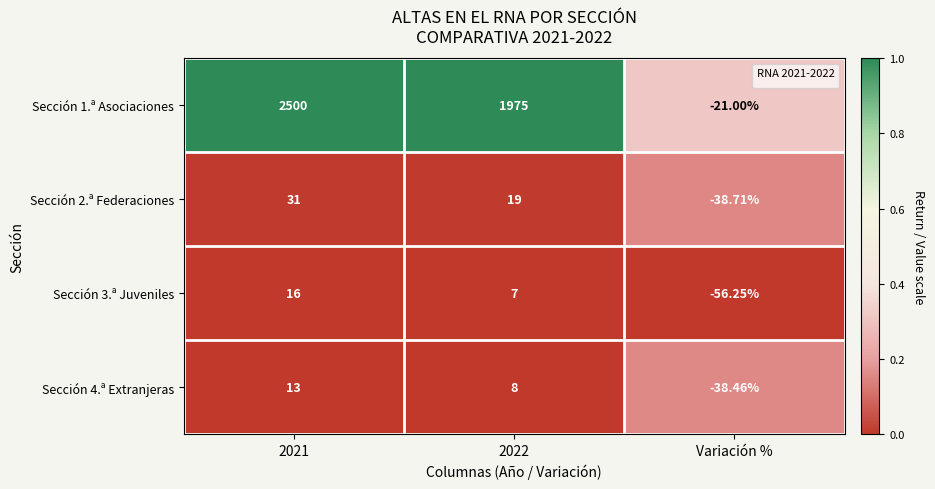

At which label does Sección 4.ª Extranjeras reach its minimum?

Variación %